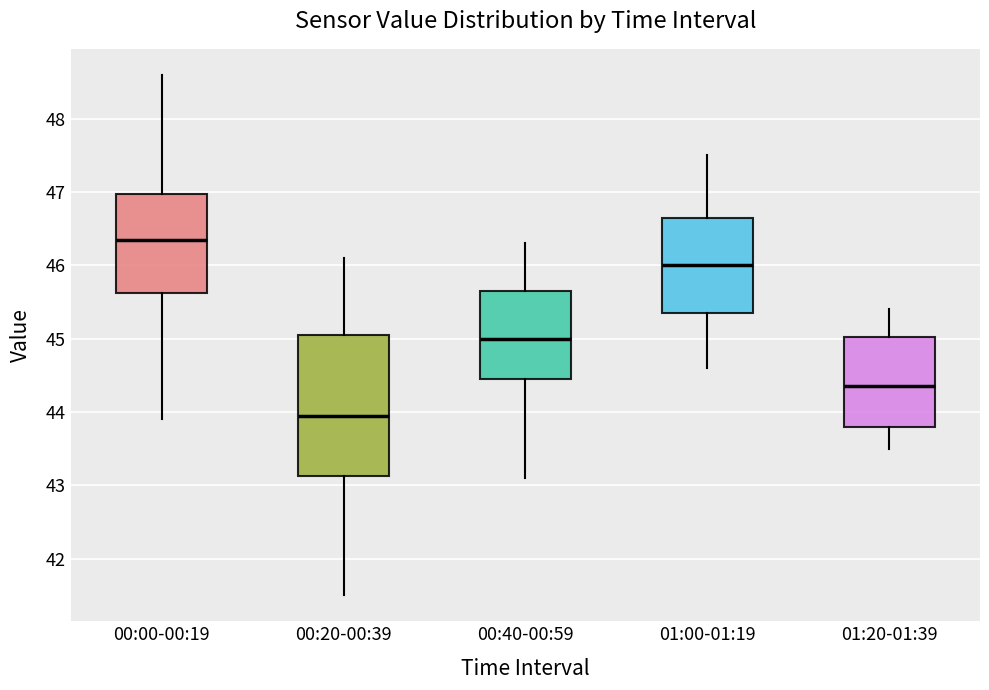

Which box is the tallest, from its lower edge to its upper edge?

00:20-00:39